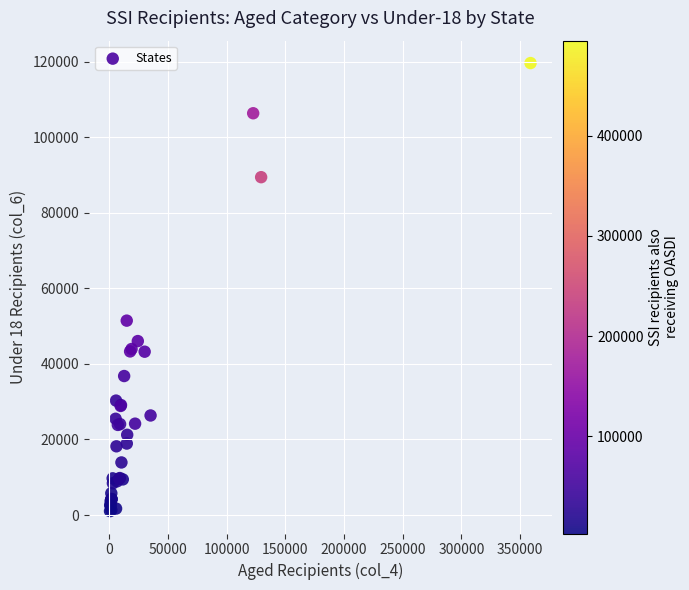

What Y value in the scatter plot is closest to 60342?

51460